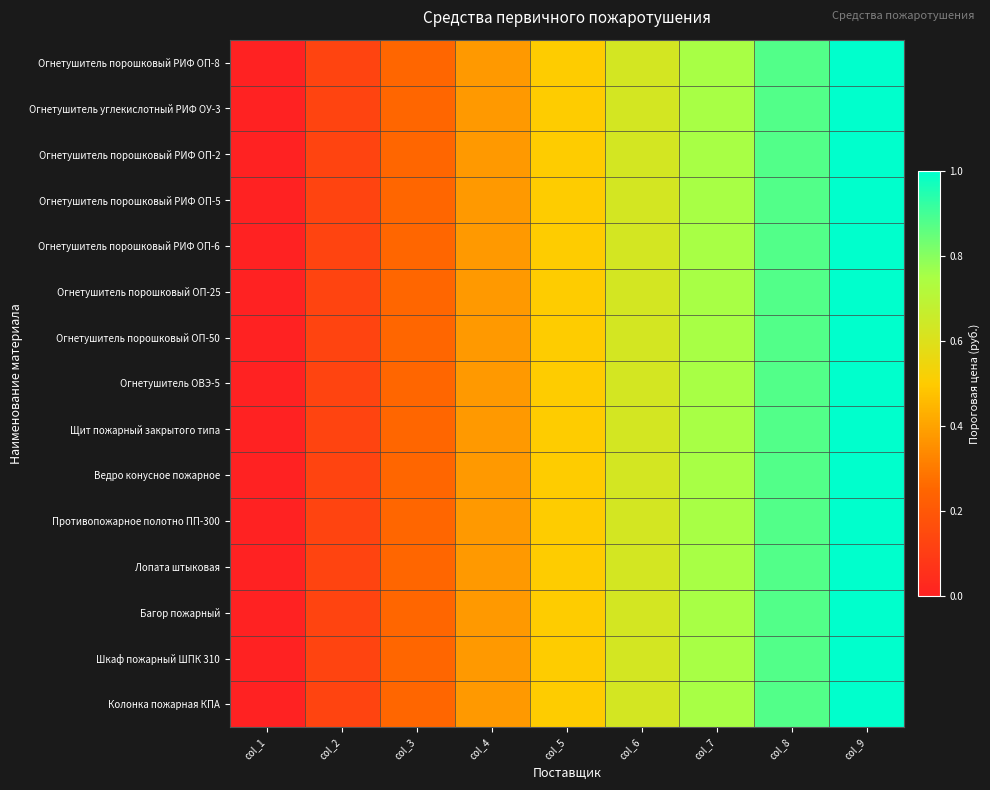

Reading left to right, extract all data points from this chart.

Огнетушитель порошковый РИФ ОП-8: col_1=0.0	col_2=0.1	col_3=0.2	col_4=0.4	col_5=0.5	col_6=0.6	col_7=0.8	col_8=0.9	col_9=1.0
Огнетушитель углекислотный РИФ ОУ-3: col_1=0.0	col_2=0.1	col_3=0.2	col_4=0.4	col_5=0.5	col_6=0.6	col_7=0.8	col_8=0.9	col_9=1.0
Огнетушитель порошковый РИФ ОП-2: col_1=0.0	col_2=0.1	col_3=0.2	col_4=0.4	col_5=0.5	col_6=0.6	col_7=0.8	col_8=0.9	col_9=1.0
Огнетушитель порошковый РИФ ОП-5: col_1=0.0	col_2=0.1	col_3=0.2	col_4=0.4	col_5=0.5	col_6=0.6	col_7=0.8	col_8=0.9	col_9=1.0
Огнетушитель порошковый РИФ ОП-6: col_1=0.0	col_2=0.1	col_3=0.2	col_4=0.4	col_5=0.5	col_6=0.6	col_7=0.8	col_8=0.9	col_9=1.0
Огнетушитель порошковый ОП-25: col_1=0.0	col_2=0.1	col_3=0.2	col_4=0.4	col_5=0.5	col_6=0.6	col_7=0.8	col_8=0.9	col_9=1.0
Огнетушитель порошковый ОП-50: col_1=0.0	col_2=0.1	col_3=0.2	col_4=0.4	col_5=0.5	col_6=0.6	col_7=0.8	col_8=0.9	col_9=1.0
Огнетушитель ОВЭ-5: col_1=0.0	col_2=0.1	col_3=0.2	col_4=0.4	col_5=0.5	col_6=0.6	col_7=0.8	col_8=0.9	col_9=1.0
Щит пожарный закрытого типа: col_1=0.0	col_2=0.1	col_3=0.2	col_4=0.4	col_5=0.5	col_6=0.6	col_7=0.8	col_8=0.9	col_9=1.0
Ведро конусное пожарное: col_1=0.0	col_2=0.1	col_3=0.2	col_4=0.4	col_5=0.5	col_6=0.6	col_7=0.8	col_8=0.9	col_9=1.0
Противопожарное полотно ПП-300: col_1=0.0	col_2=0.1	col_3=0.2	col_4=0.4	col_5=0.5	col_6=0.6	col_7=0.8	col_8=0.9	col_9=1.0
Лопата штыковая: col_1=0.0	col_2=0.1	col_3=0.2	col_4=0.4	col_5=0.5	col_6=0.6	col_7=0.8	col_8=0.9	col_9=1.0
Багор пожарный: col_1=0.0	col_2=0.1	col_3=0.2	col_4=0.4	col_5=0.5	col_6=0.6	col_7=0.8	col_8=0.9	col_9=1.0
Шкаф пожарный ШПК 310: col_1=0.0	col_2=0.1	col_3=0.2	col_4=0.4	col_5=0.5	col_6=0.6	col_7=0.8	col_8=0.9	col_9=1.0
Колонка пожарная КПА: col_1=0.0	col_2=0.1	col_3=0.2	col_4=0.4	col_5=0.5	col_6=0.6	col_7=0.8	col_8=0.9	col_9=1.0